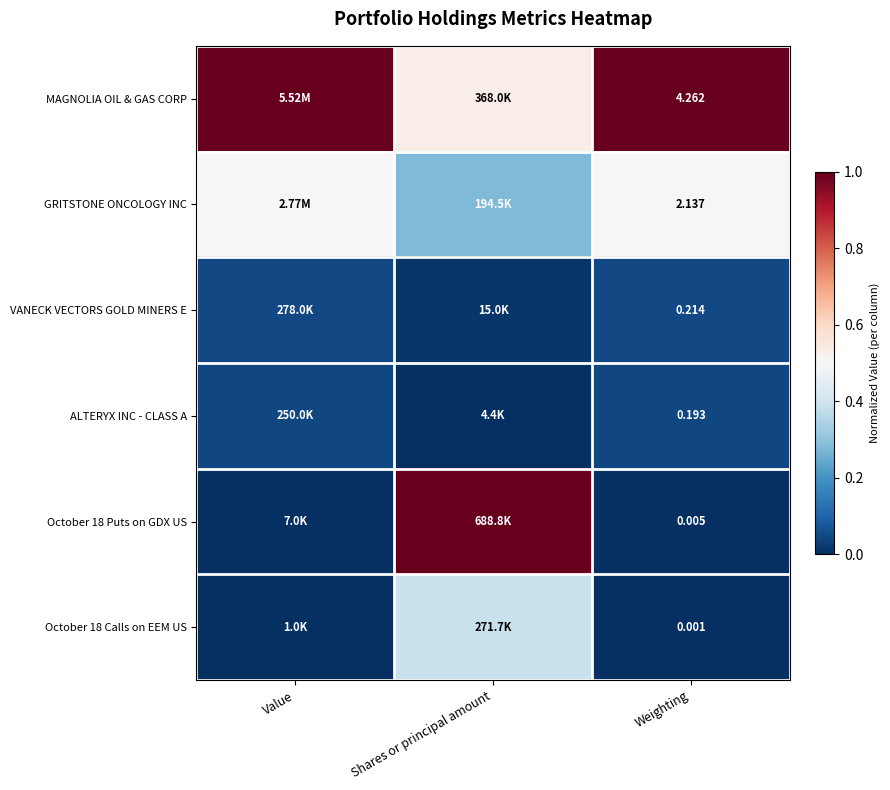

The value of VANECK VECTORS GOLD MINERS E at Shares or principal amount is 0.0. True or false?

False